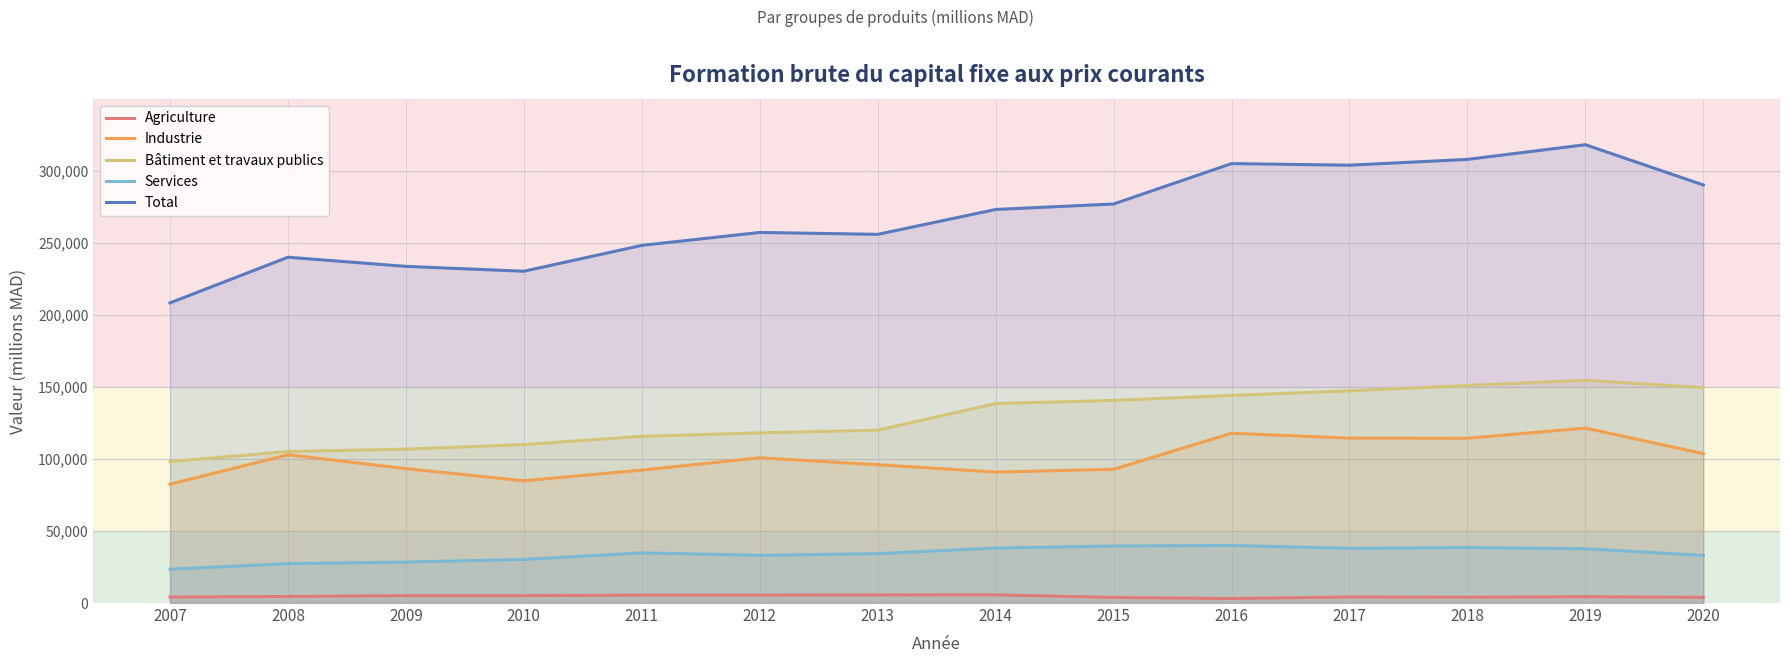

True or false: Total and Services cross at least once.

False